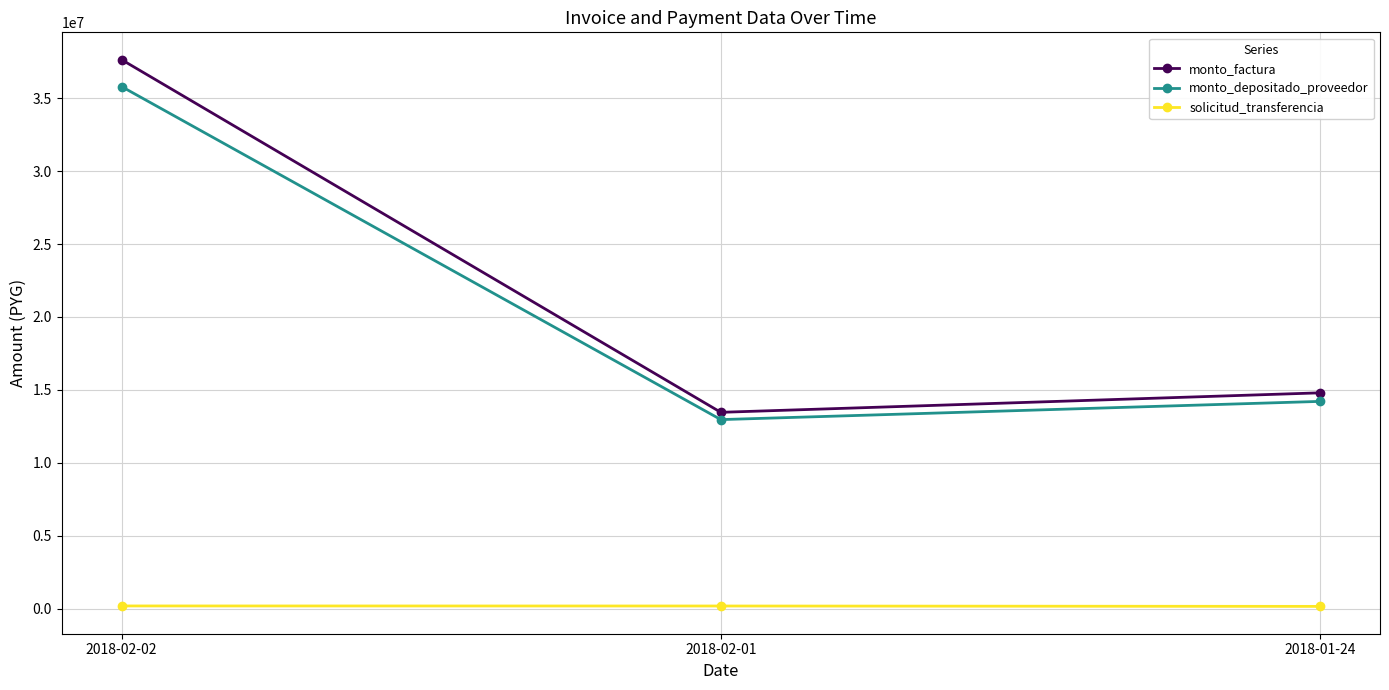

At which label does monto_depositado_proveedor first exceed 14213120?

2018-02-02